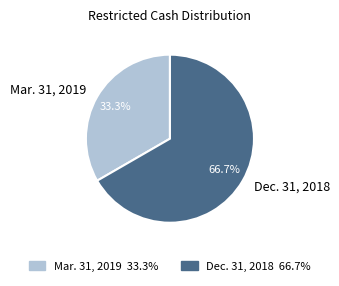

The Dec. 31, 2018 slice represents 53% of the pie. True or false?

False